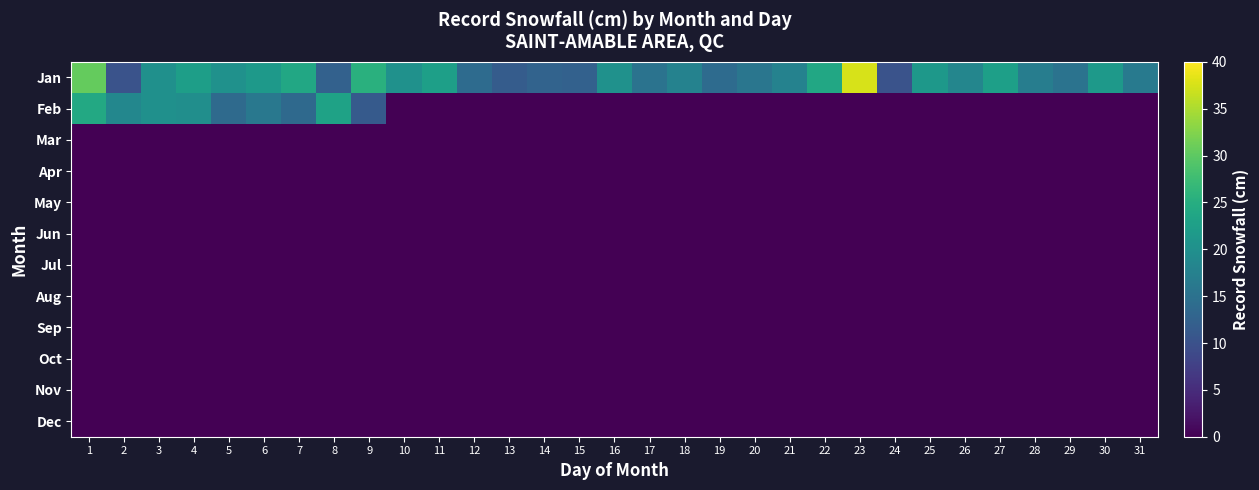

Reading left to right, extract all data points from this chart.

Jan: 1=30.5	2=10.2	3=20.0	4=22.4	5=20.3	6=21.6	7=24.0	8=12.4	9=25.4	10=20.3	11=22.6	12=14.0	13=11.7	14=12.7	15=12.4	16=20.3	17=15.2	18=17.8	19=14.0	20=15.7	21=17.8	22=24.0	23=37.6	24=10.2	25=21.4	26=18.3	27=22.6	28=17.0	29=15.3	30=21.6	31=16.5
Feb: 1=24.1	2=18.5	3=20.0	4=19.8	5=13.8	6=16.0	7=13.6	8=23.0	9=11.4	10=0.0	11=0.0	12=0.0	13=0.0	14=0.0	15=0.0	16=0.0	17=0.0	18=0.0	19=0.0	20=0.0	21=0.0	22=0.0	23=0.0	24=0.0	25=0.0	26=0.0	27=0.0	28=0.0	29=0.0	30=0.0	31=0.0
Mar: 1=0.0	2=0.0	3=0.0	4=0.0	5=0.0	6=0.0	7=0.0	8=0.0	9=0.0	10=0.0	11=0.0	12=0.0	13=0.0	14=0.0	15=0.0	16=0.0	17=0.0	18=0.0	19=0.0	20=0.0	21=0.0	22=0.0	23=0.0	24=0.0	25=0.0	26=0.0	27=0.0	28=0.0	29=0.0	30=0.0	31=0.0
Apr: 1=0.0	2=0.0	3=0.0	4=0.0	5=0.0	6=0.0	7=0.0	8=0.0	9=0.0	10=0.0	11=0.0	12=0.0	13=0.0	14=0.0	15=0.0	16=0.0	17=0.0	18=0.0	19=0.0	20=0.0	21=0.0	22=0.0	23=0.0	24=0.0	25=0.0	26=0.0	27=0.0	28=0.0	29=0.0	30=0.0	31=0.0
May: 1=0.0	2=0.0	3=0.0	4=0.0	5=0.0	6=0.0	7=0.0	8=0.0	9=0.0	10=0.0	11=0.0	12=0.0	13=0.0	14=0.0	15=0.0	16=0.0	17=0.0	18=0.0	19=0.0	20=0.0	21=0.0	22=0.0	23=0.0	24=0.0	25=0.0	26=0.0	27=0.0	28=0.0	29=0.0	30=0.0	31=0.0
Jun: 1=0.0	2=0.0	3=0.0	4=0.0	5=0.0	6=0.0	7=0.0	8=0.0	9=0.0	10=0.0	11=0.0	12=0.0	13=0.0	14=0.0	15=0.0	16=0.0	17=0.0	18=0.0	19=0.0	20=0.0	21=0.0	22=0.0	23=0.0	24=0.0	25=0.0	26=0.0	27=0.0	28=0.0	29=0.0	30=0.0	31=0.0
Jul: 1=0.0	2=0.0	3=0.0	4=0.0	5=0.0	6=0.0	7=0.0	8=0.0	9=0.0	10=0.0	11=0.0	12=0.0	13=0.0	14=0.0	15=0.0	16=0.0	17=0.0	18=0.0	19=0.0	20=0.0	21=0.0	22=0.0	23=0.0	24=0.0	25=0.0	26=0.0	27=0.0	28=0.0	29=0.0	30=0.0	31=0.0
Aug: 1=0.0	2=0.0	3=0.0	4=0.0	5=0.0	6=0.0	7=0.0	8=0.0	9=0.0	10=0.0	11=0.0	12=0.0	13=0.0	14=0.0	15=0.0	16=0.0	17=0.0	18=0.0	19=0.0	20=0.0	21=0.0	22=0.0	23=0.0	24=0.0	25=0.0	26=0.0	27=0.0	28=0.0	29=0.0	30=0.0	31=0.0
Sep: 1=0.0	2=0.0	3=0.0	4=0.0	5=0.0	6=0.0	7=0.0	8=0.0	9=0.0	10=0.0	11=0.0	12=0.0	13=0.0	14=0.0	15=0.0	16=0.0	17=0.0	18=0.0	19=0.0	20=0.0	21=0.0	22=0.0	23=0.0	24=0.0	25=0.0	26=0.0	27=0.0	28=0.0	29=0.0	30=0.0	31=0.0
Oct: 1=0.0	2=0.0	3=0.0	4=0.0	5=0.0	6=0.0	7=0.0	8=0.0	9=0.0	10=0.0	11=0.0	12=0.0	13=0.0	14=0.0	15=0.0	16=0.0	17=0.0	18=0.0	19=0.0	20=0.0	21=0.0	22=0.0	23=0.0	24=0.0	25=0.0	26=0.0	27=0.0	28=0.0	29=0.0	30=0.0	31=0.0
Nov: 1=0.0	2=0.0	3=0.0	4=0.0	5=0.0	6=0.0	7=0.0	8=0.0	9=0.0	10=0.0	11=0.0	12=0.0	13=0.0	14=0.0	15=0.0	16=0.0	17=0.0	18=0.0	19=0.0	20=0.0	21=0.0	22=0.0	23=0.0	24=0.0	25=0.0	26=0.0	27=0.0	28=0.0	29=0.0	30=0.0	31=0.0
Dec: 1=0.0	2=0.0	3=0.0	4=0.0	5=0.0	6=0.0	7=0.0	8=0.0	9=0.0	10=0.0	11=0.0	12=0.0	13=0.0	14=0.0	15=0.0	16=0.0	17=0.0	18=0.0	19=0.0	20=0.0	21=0.0	22=0.0	23=0.0	24=0.0	25=0.0	26=0.0	27=0.0	28=0.0	29=0.0	30=0.0	31=0.0